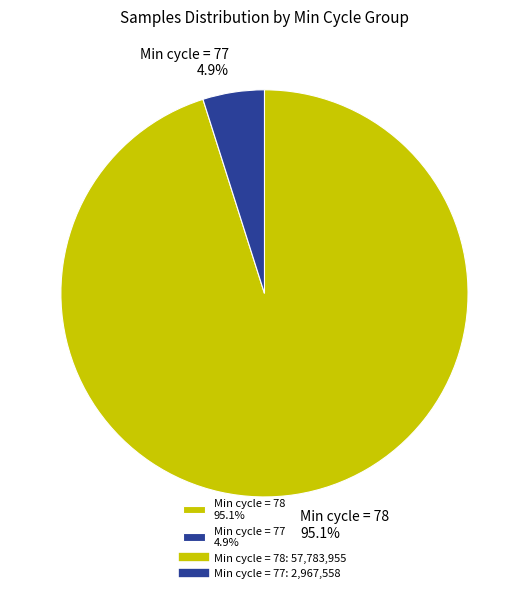

How many slices are in this pie chart?

2